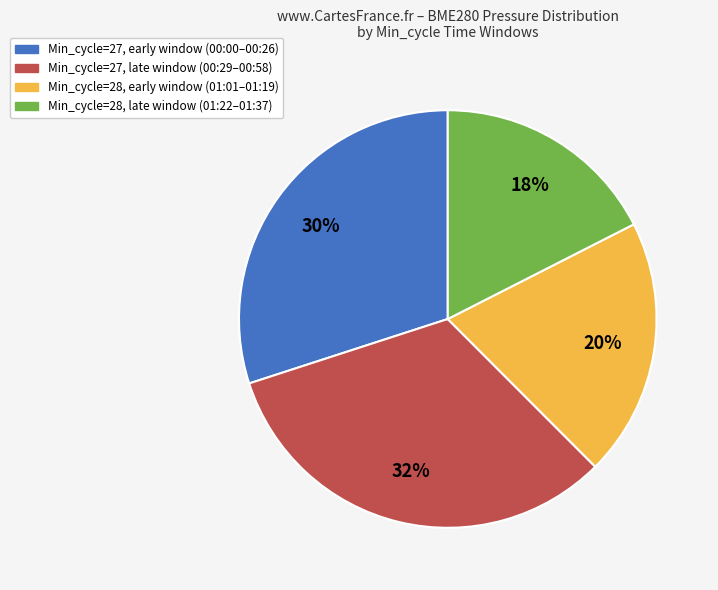

Is there any slice that represents more than half of the pie?

No